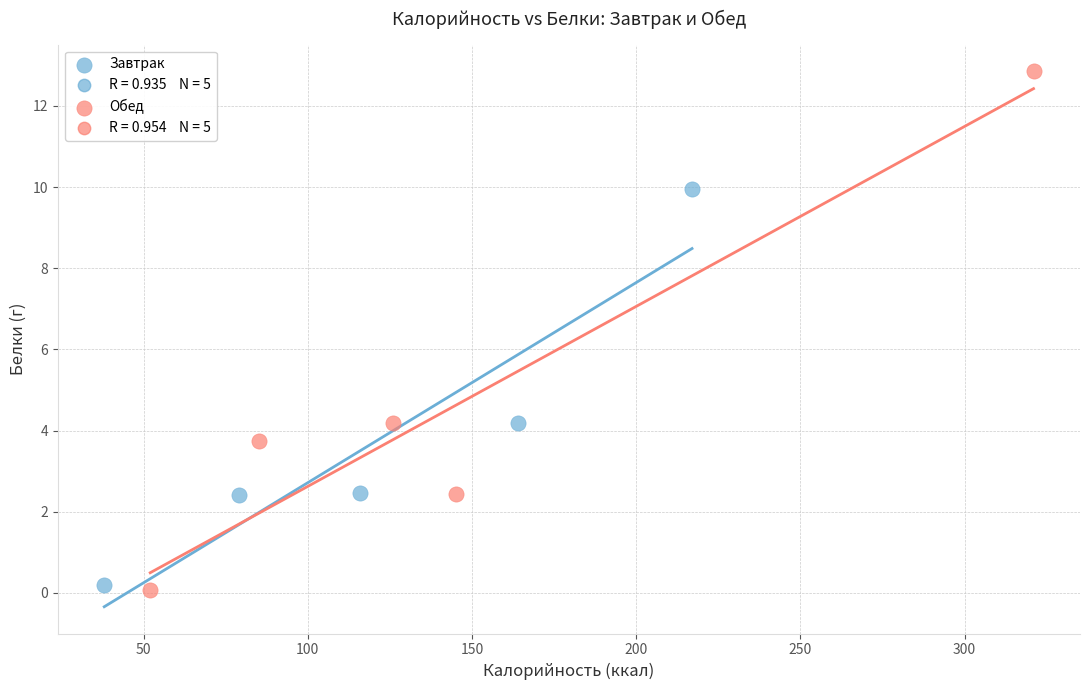

Which series contains the highest Y value?

Обед